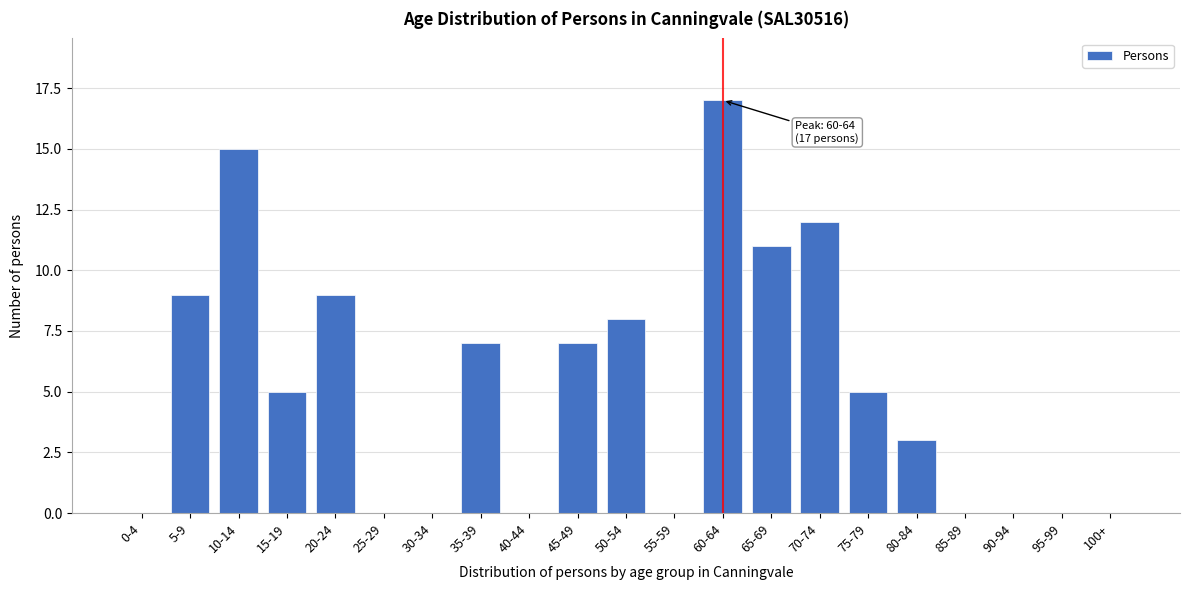

Reading right to left, list all the values displayed in this chart.

100+=0	95-99=0	90-94=0	85-89=0	80-84=3	75-79=5	70-74=12	65-69=11	60-64=17	55-59=0	50-54=8	45-49=7	40-44=0	35-39=7	30-34=0	25-29=0	20-24=9	15-19=5	10-14=15	5-9=9	0-4=0